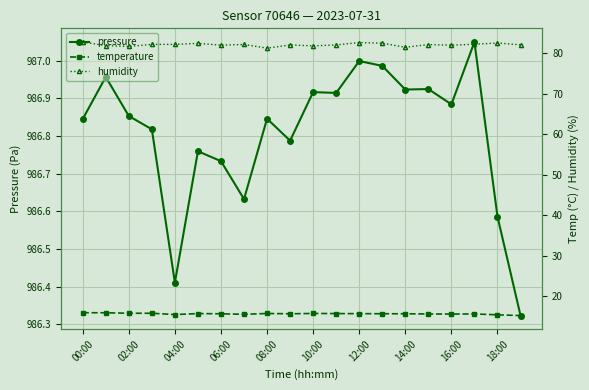

What is the value of the humidity point at the 14th from the left?

82.5